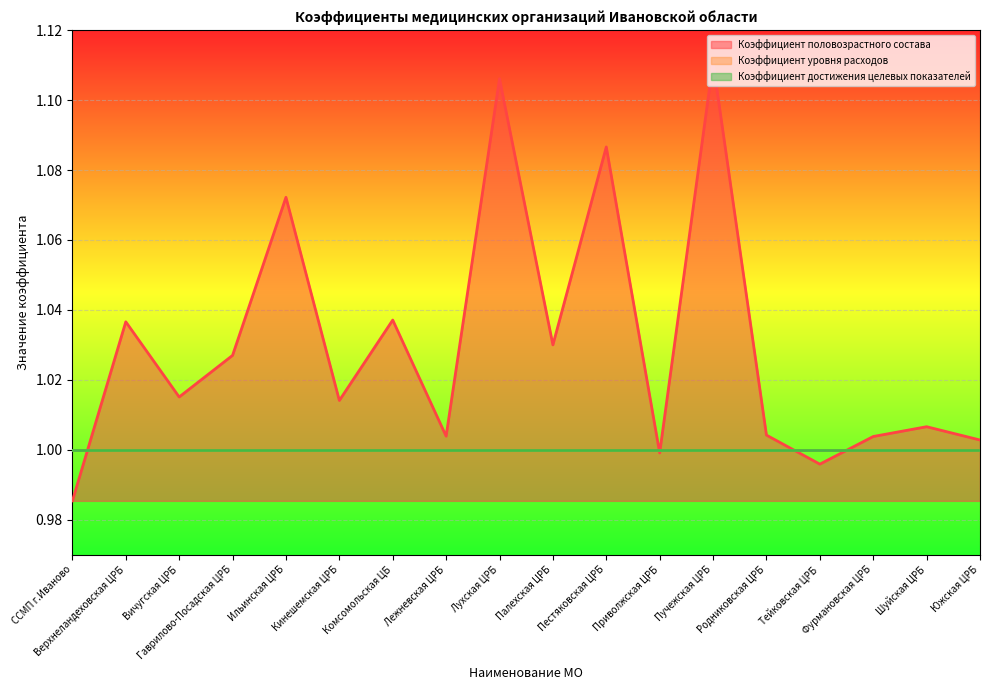

How many lines are shown in the chart?

3